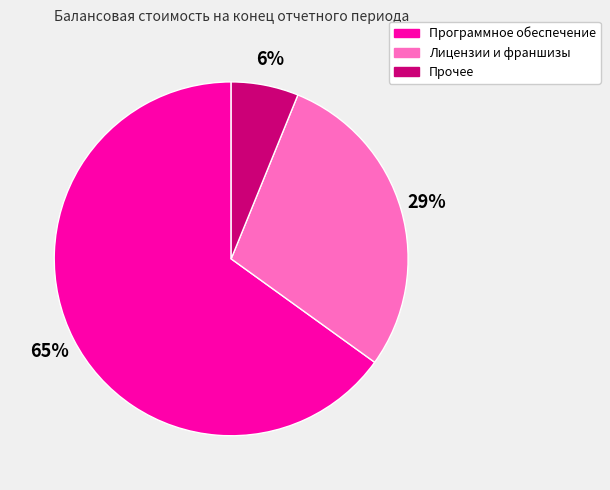

To the nearest percent, what is the combined percentage of Лицензии и франшизы and Программное обеспечение?

94%